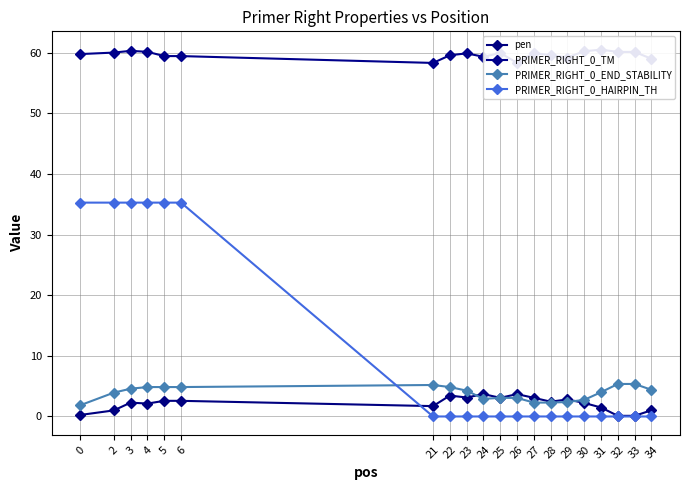

What is the spread (max minus min) of values at 25?

59.9